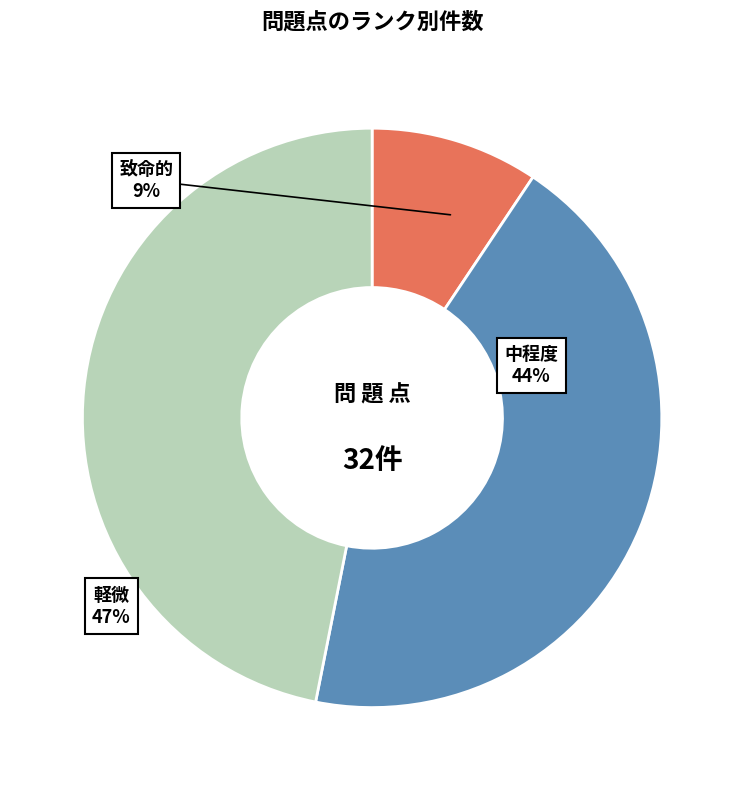

What is the largest slice in the pie chart?

軽微